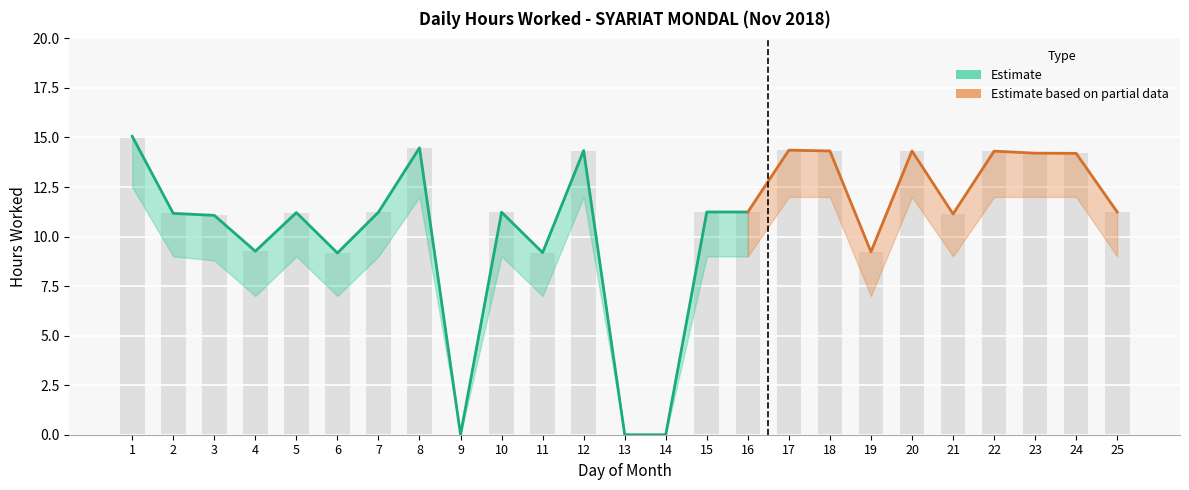

What value does the data have at 25?

11.2